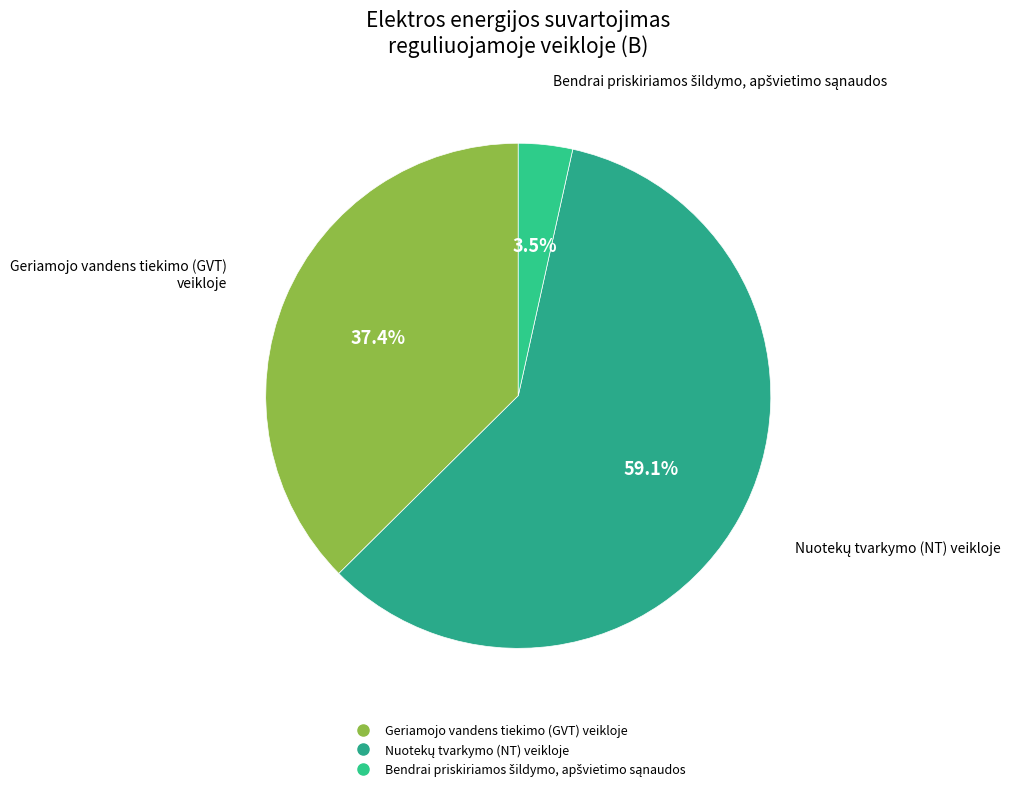

How many segments does this pie chart have?

3